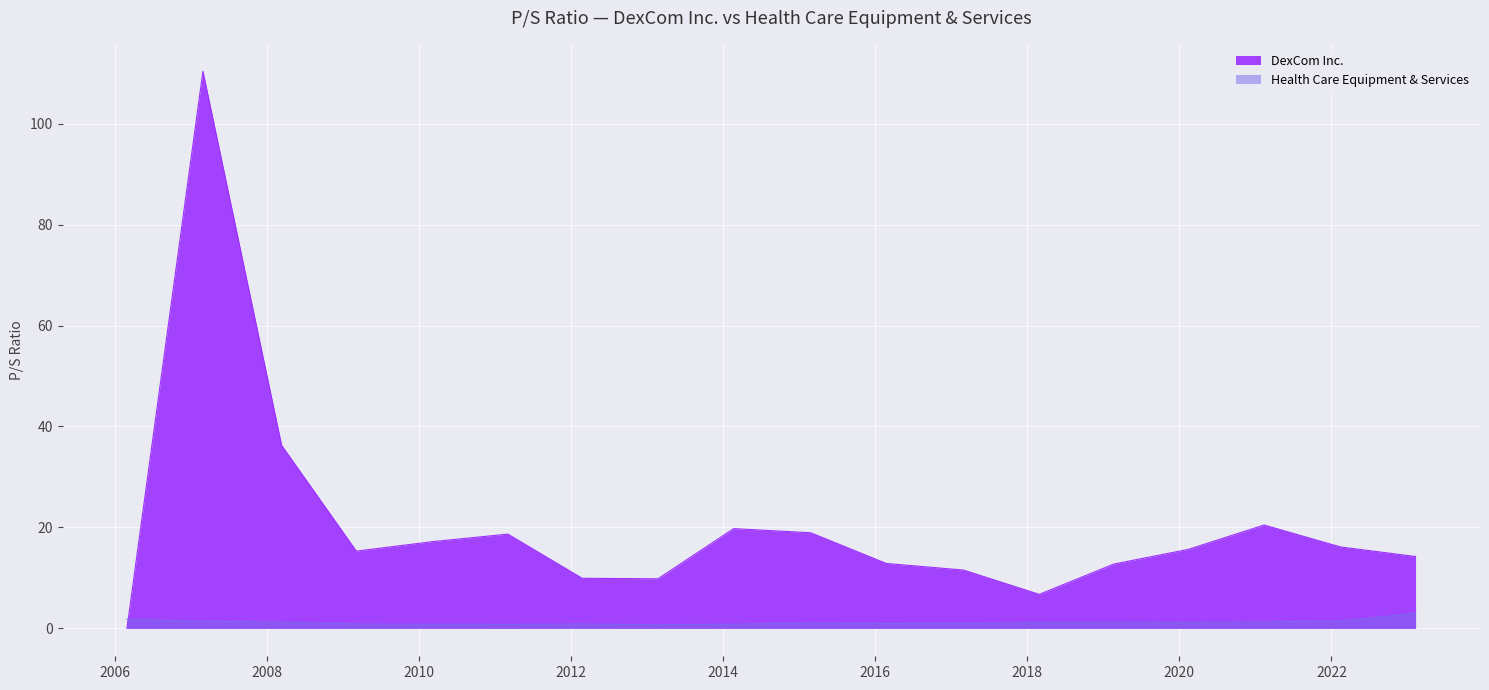

What is the change in value from 2011-03-03 to 2014-02-20?

+1.1